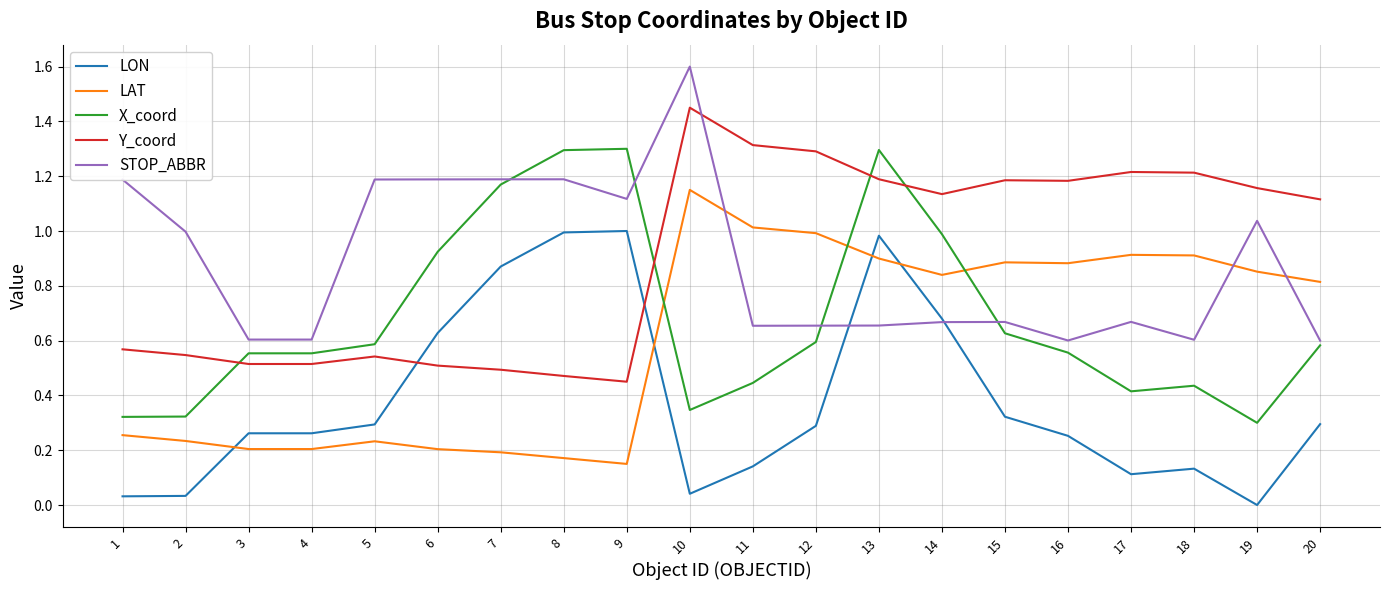

The value of LAT at 15 is 0.9. True or false?

True